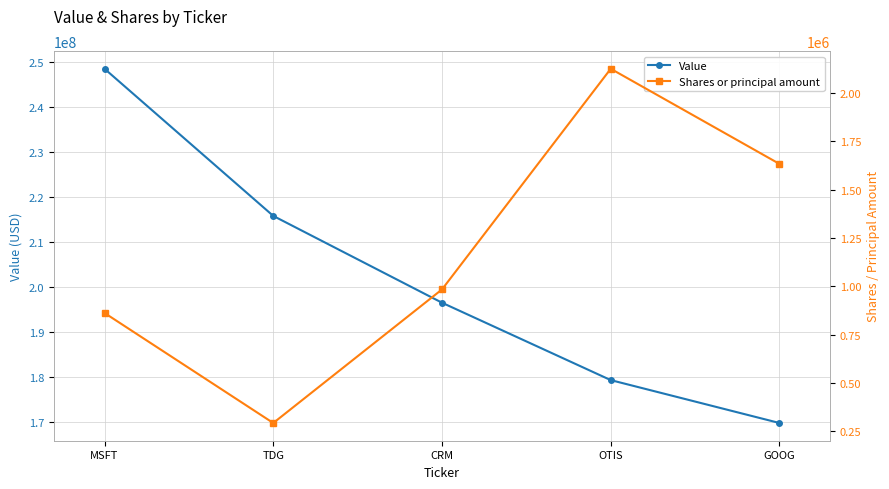

List the series in order of their peak value, lowest first.

Shares or principal amount, Value